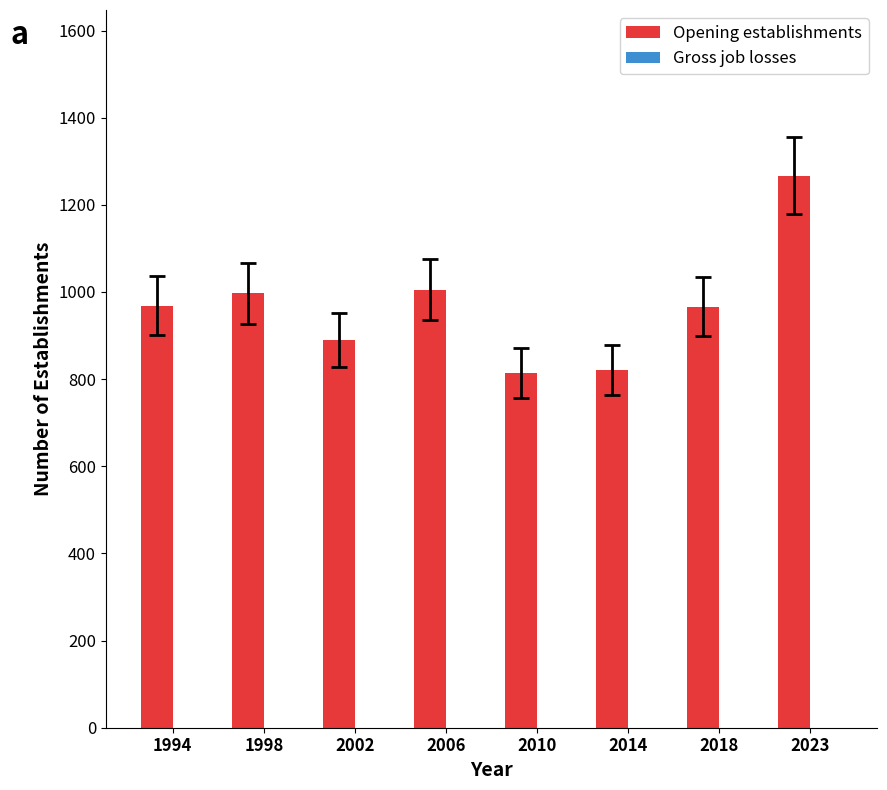

Which label corresponds to the largest value in the chart?

2023